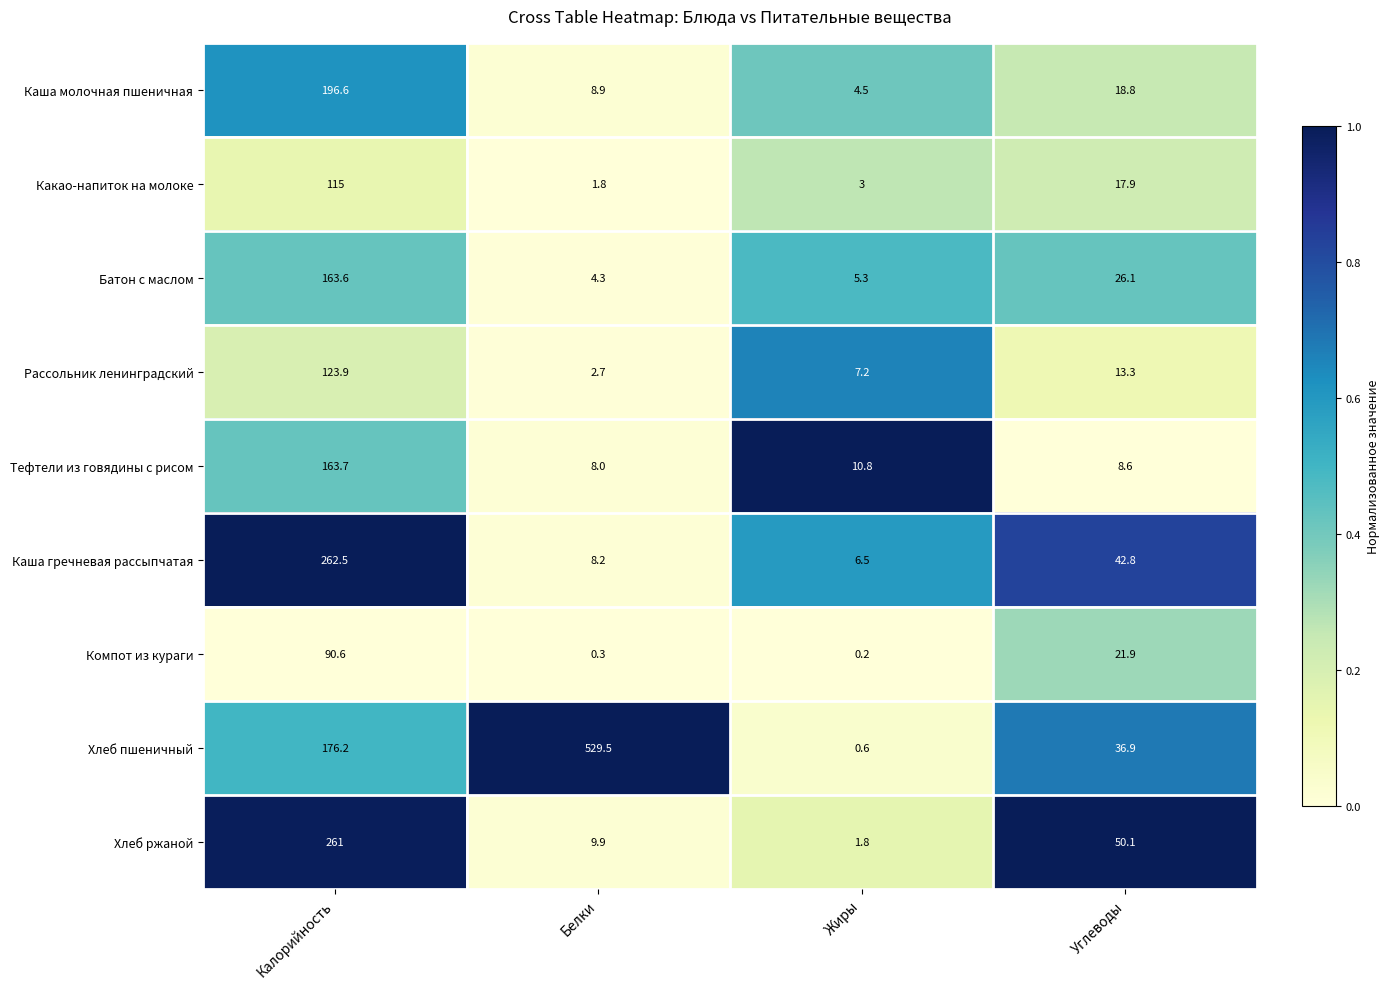

Which category has the highest value across all series?

Белки